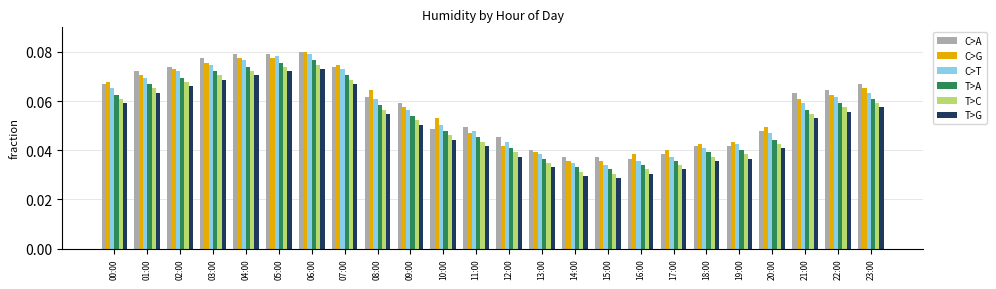

How many C>G values are between 0 and 1?

24